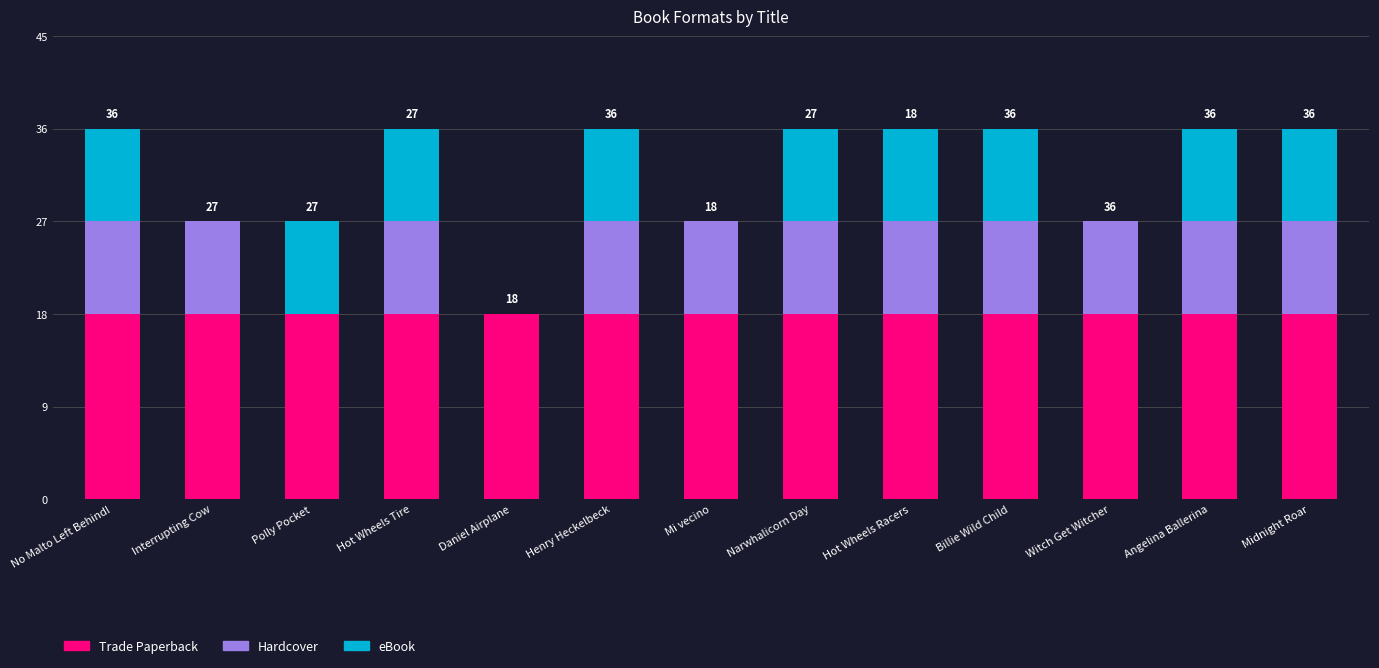

What is the total value across all series at Hot Wheels Racers?

36